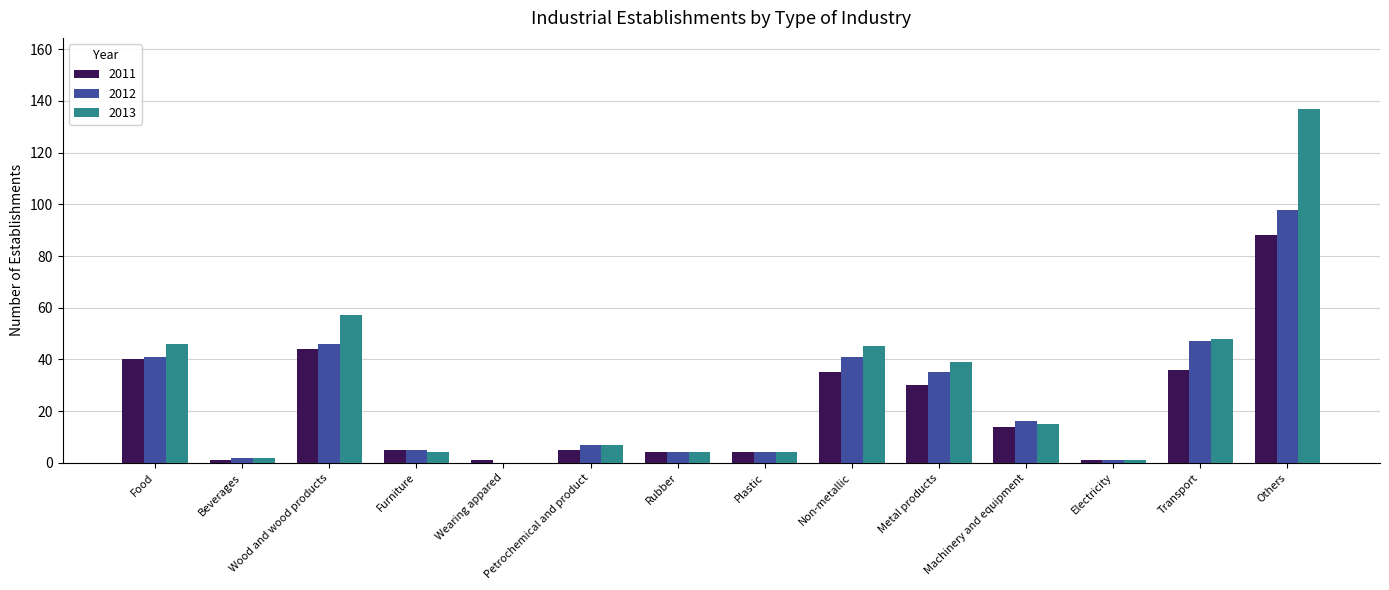

Which series changed the most between Food and Plastic?

2013